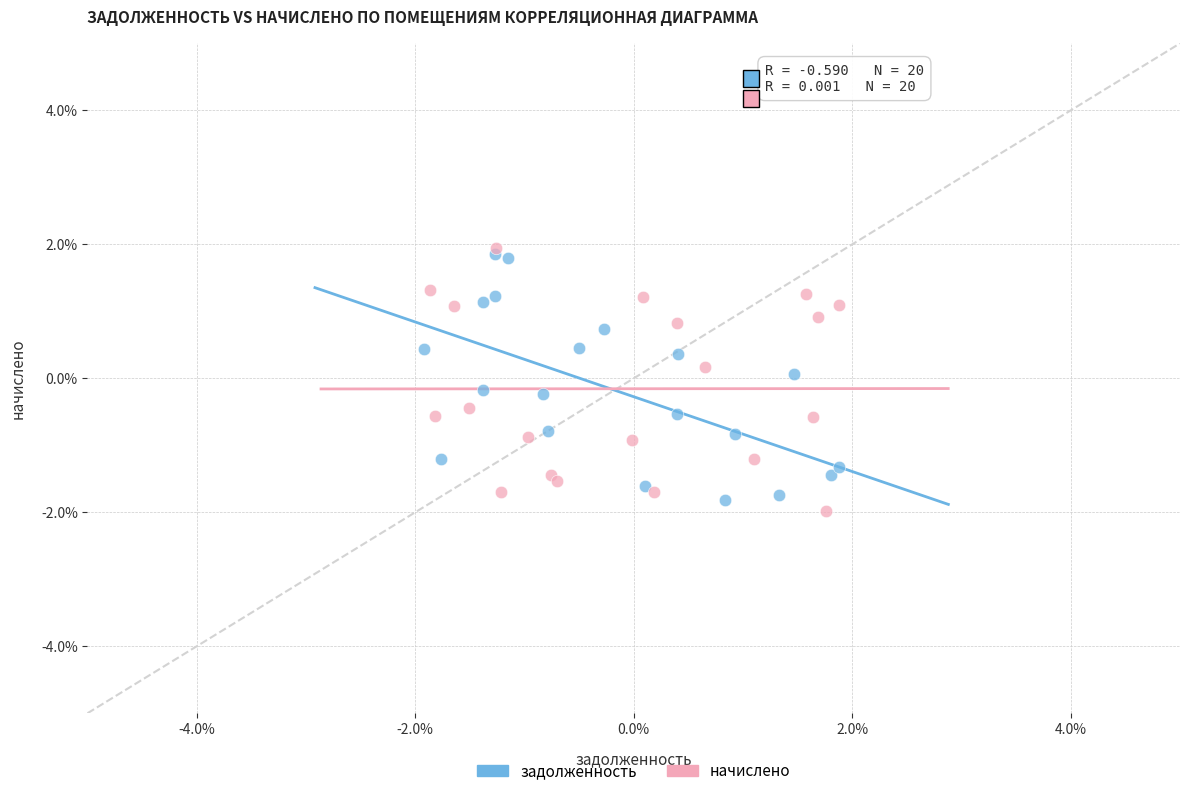

What are all the series names shown in the legend?

задолженность, начислено